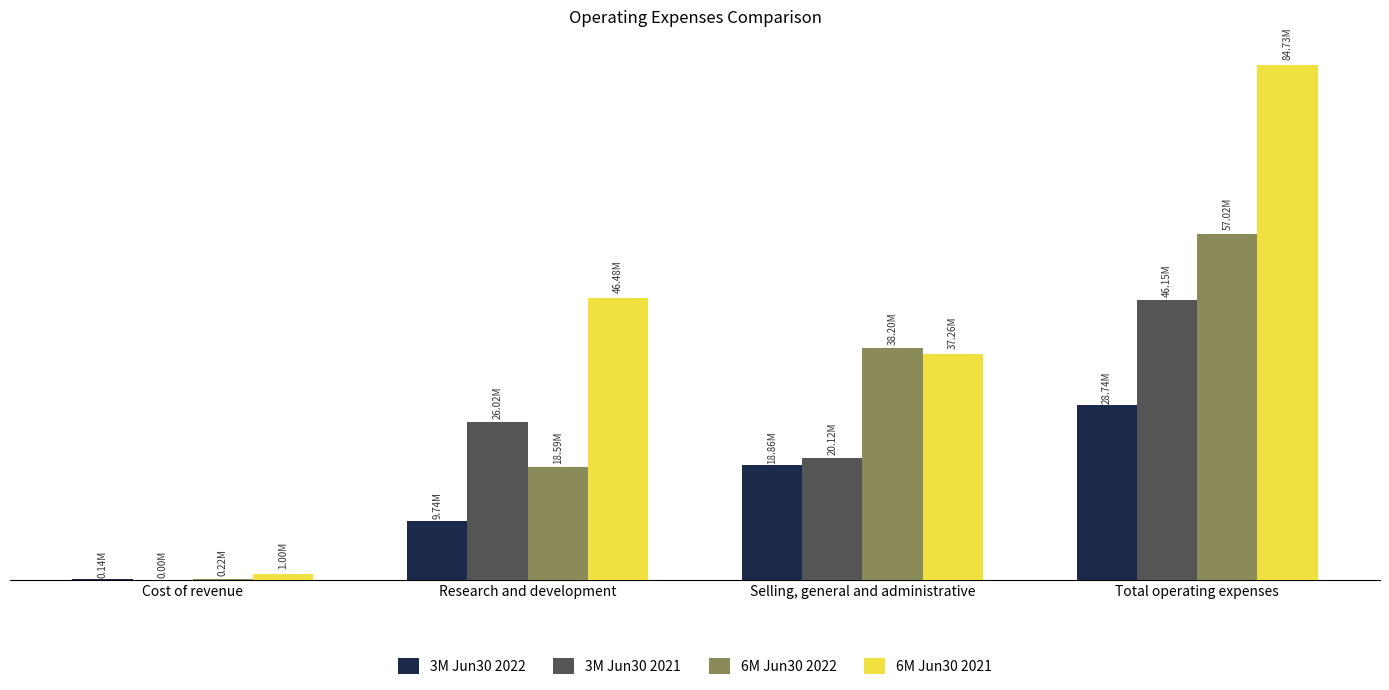

What position from the left is Selling, general and administrative?

3